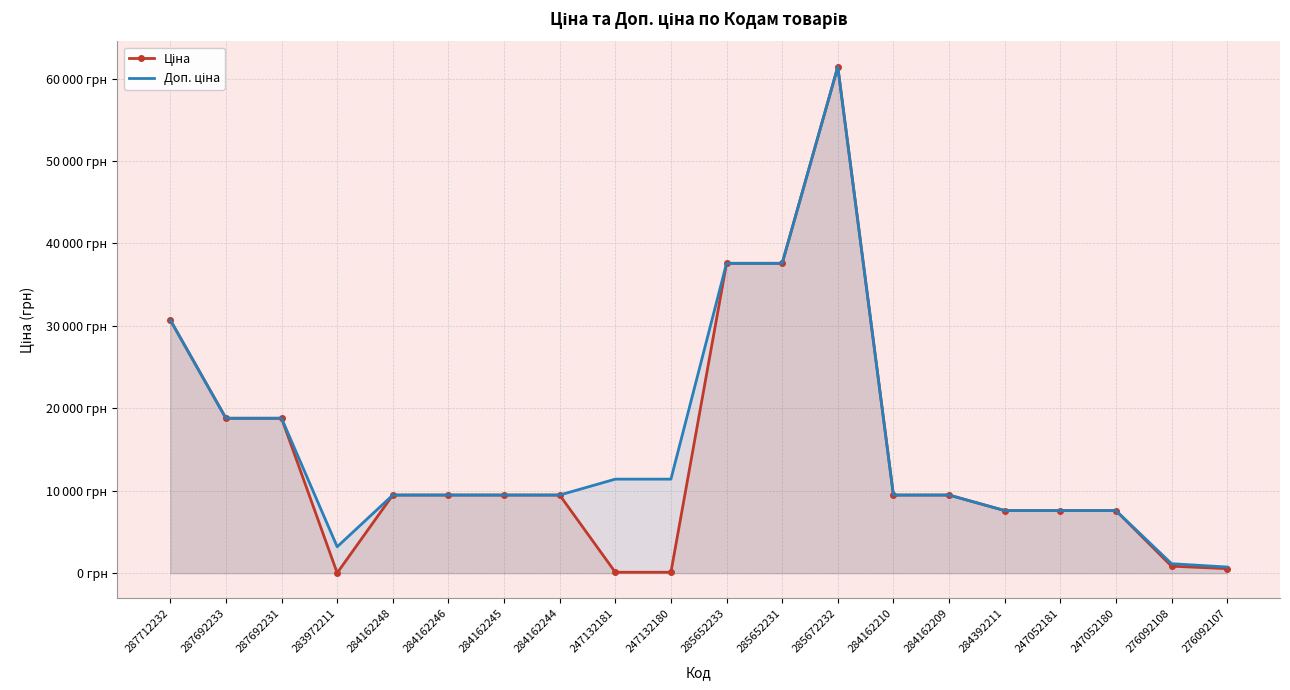

What are all the series names shown in the legend?

Ціна, Доп. ціна